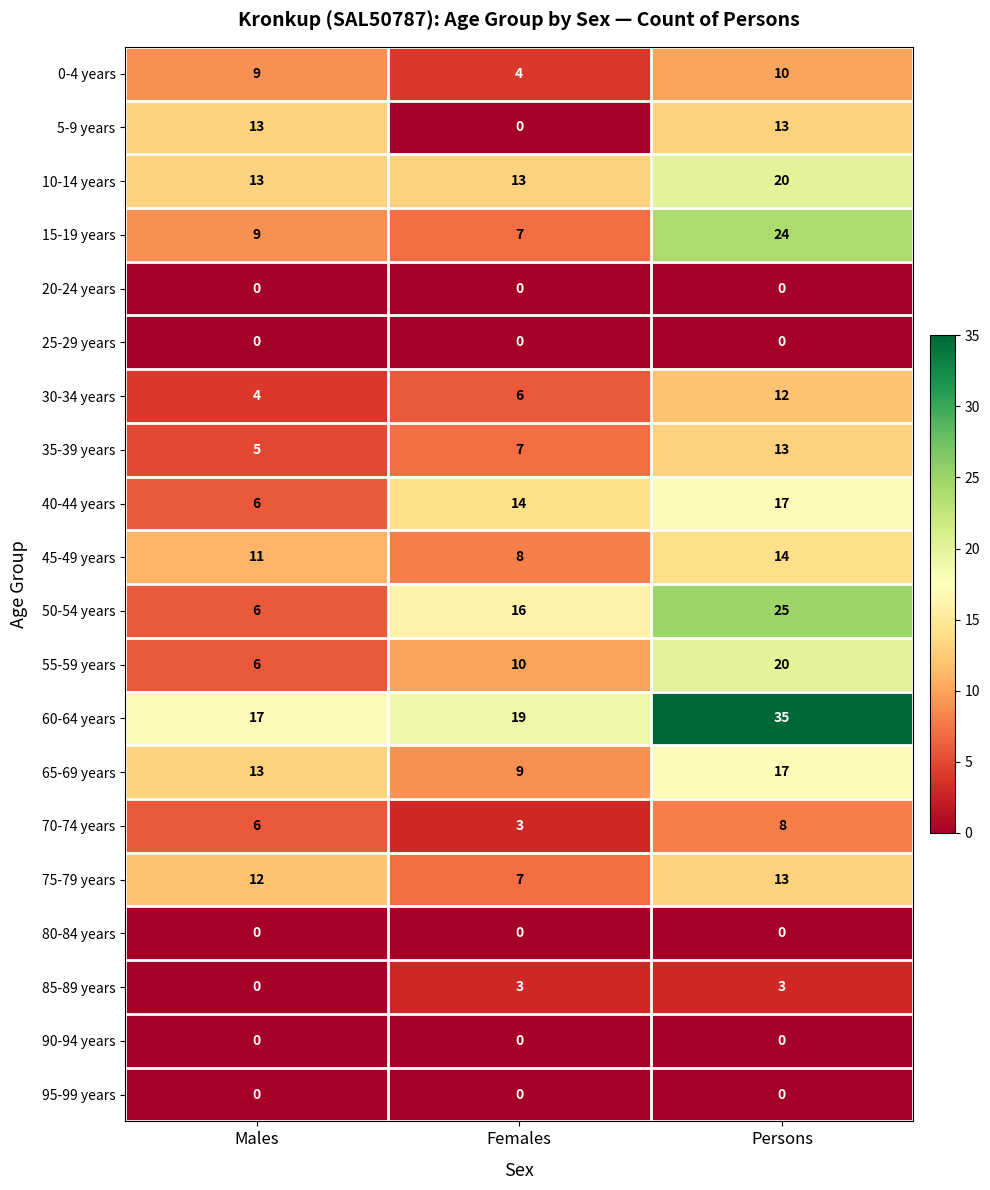

At which category is the sum across all series the highest?

Persons